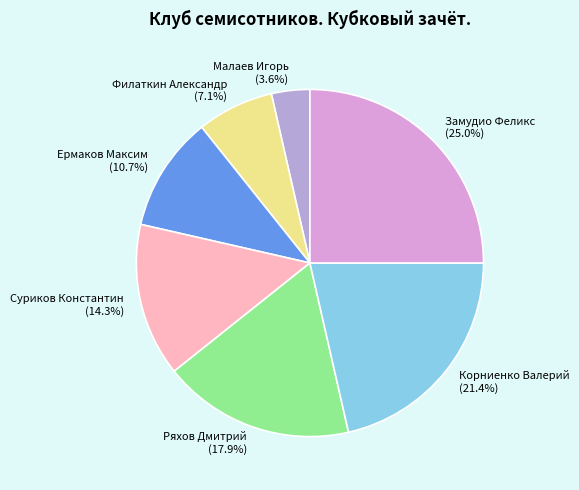

Which has a higher value, Ряхов Дмитрий or Корниенко Валерий?

Корниенко Валерий